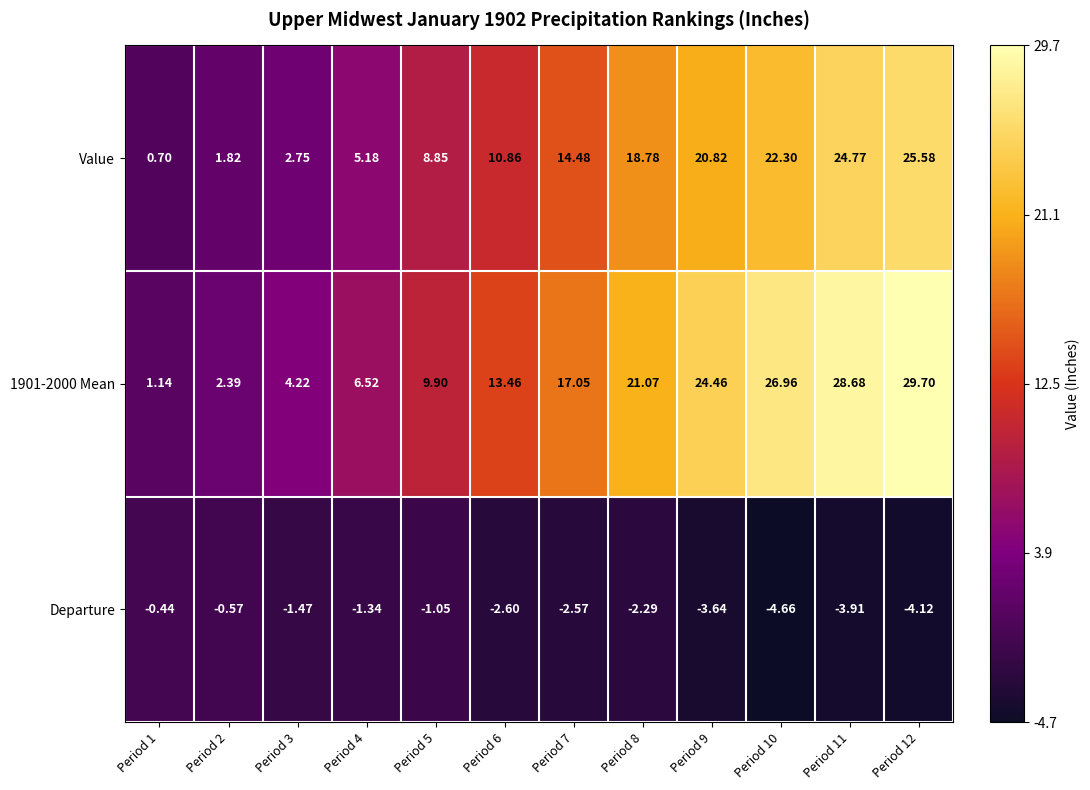

How many distinct data groups are displayed?

3